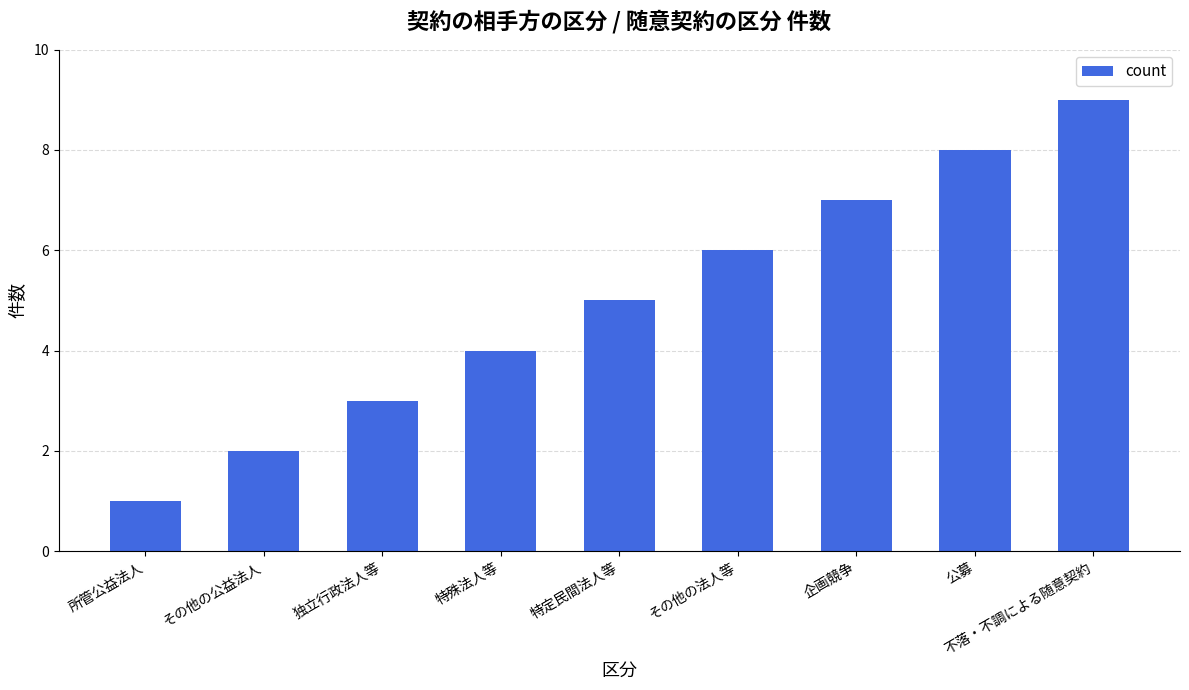

What is the change in value from 企画競争 to 不落・不調による随意契約?

+2